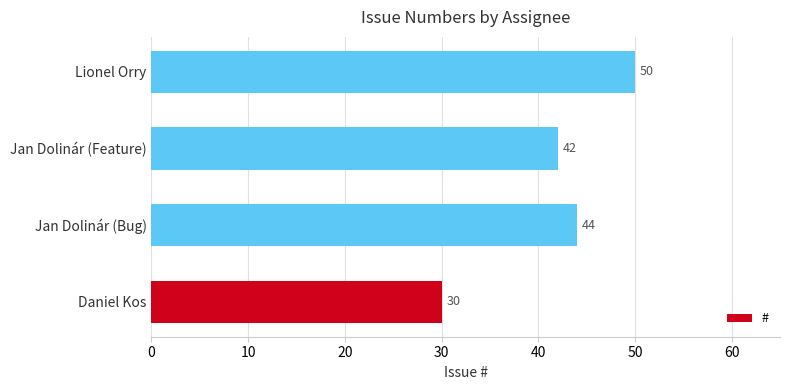

List the labels in order of value, largest first.

Lionel Orry, Jan Dolinár (Bug), Jan Dolinár (Feature), Daniel Kos